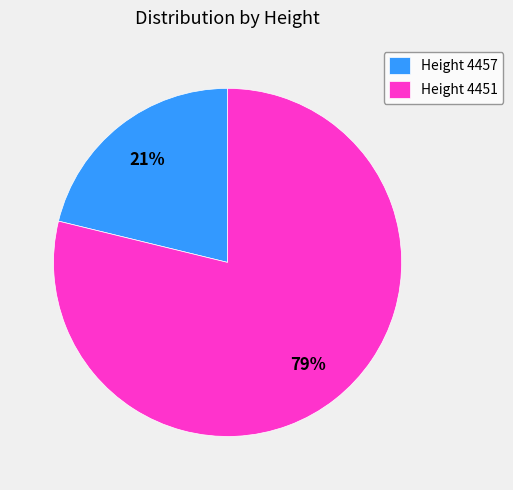

The Height 4457 slice represents 21% of the pie. True or false?

True